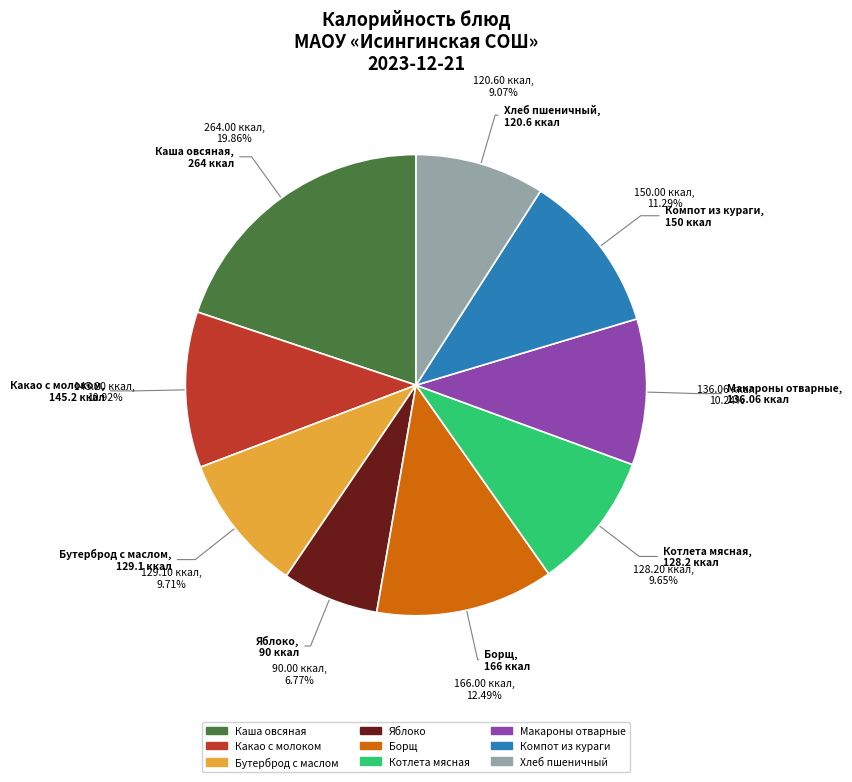

Is there any slice that represents more than half of the pie?

No